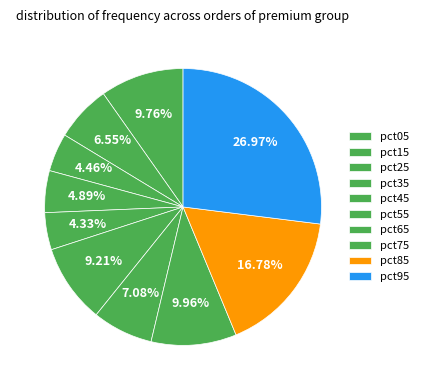

To the nearest percent, what percentage of the pie is pct55?

9%